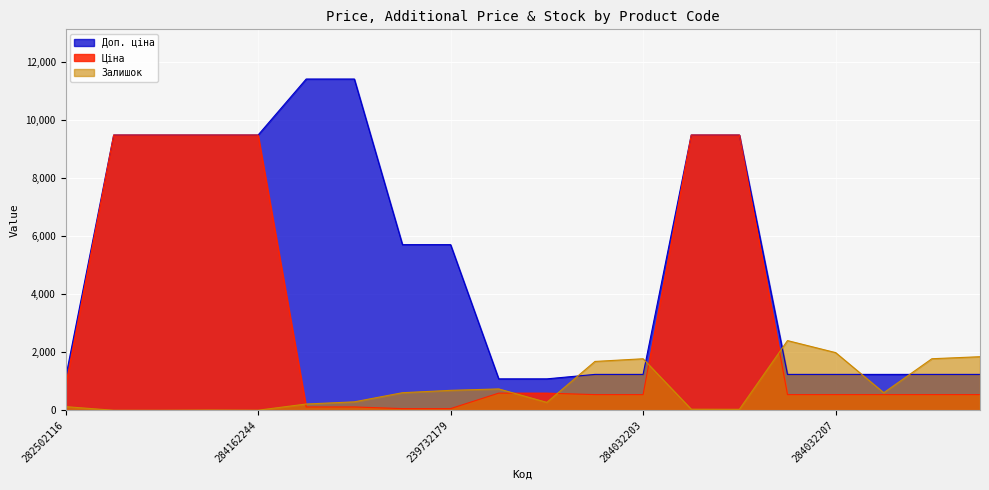

What is the spread (max minus min) of values at 284032208?

1861.0